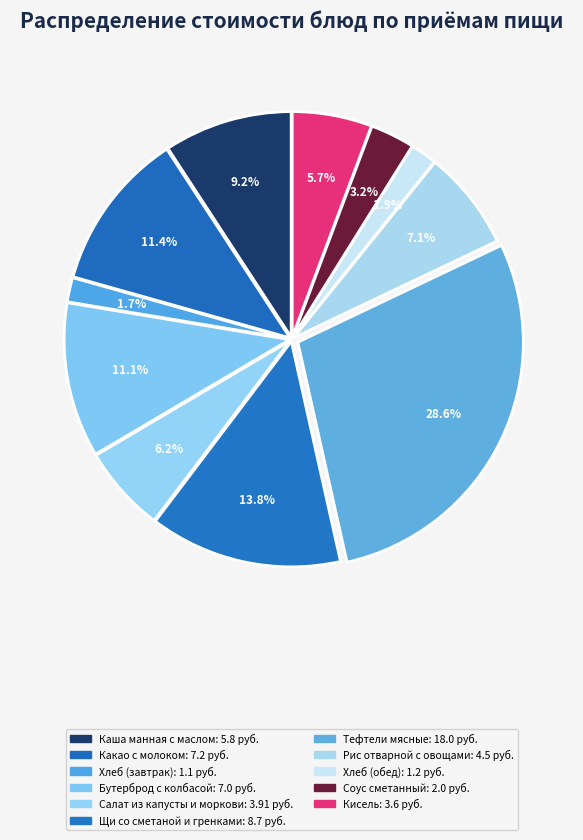

Rank the categories by value from highest to lowest.

Тефтели мясные, Щи со сметаной и гренками, Какао с молоком, Бутерброд с колбасой, Каша манная с маслом, Рис отварной с овощами, Салат из капусты и моркови, Кисель, Соус сметанный, Хлеб (обед), Хлеб (завтрак)